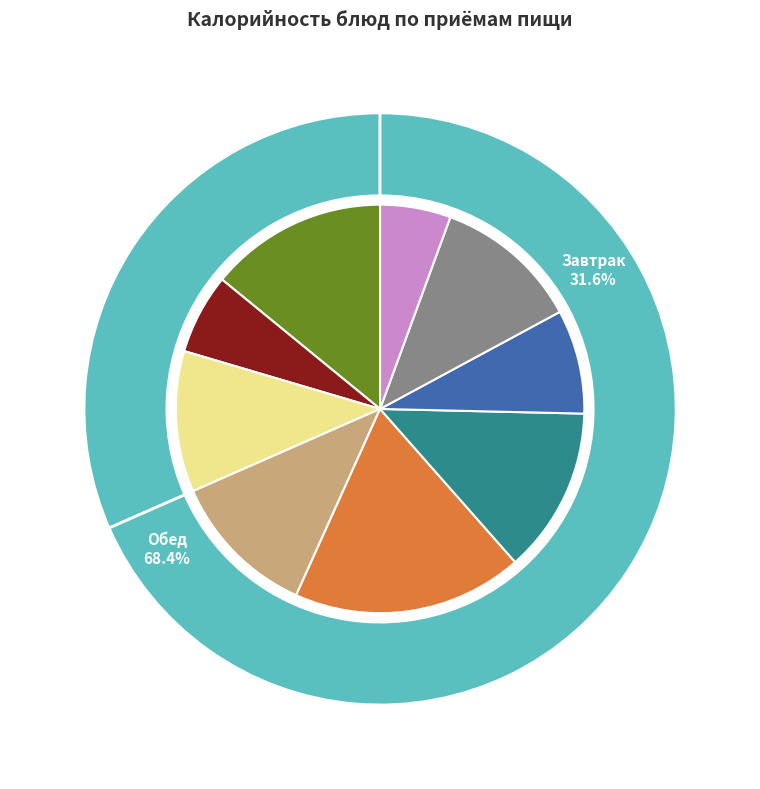

Approximately how many times larger is the value at Батон с маслом compared to Каша пшеничная на молоке с маслом?

0.8